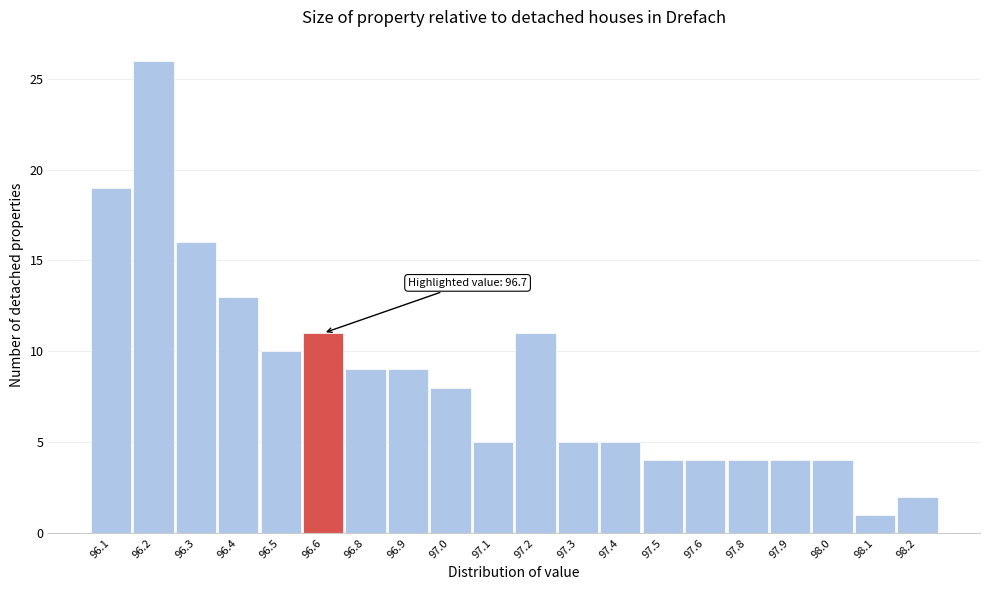

Reading right to left, list all the values displayed in this chart.

2	1	4	4	4	4	4	5	5	11	5	8	9	9	11	10	13	16	26	19